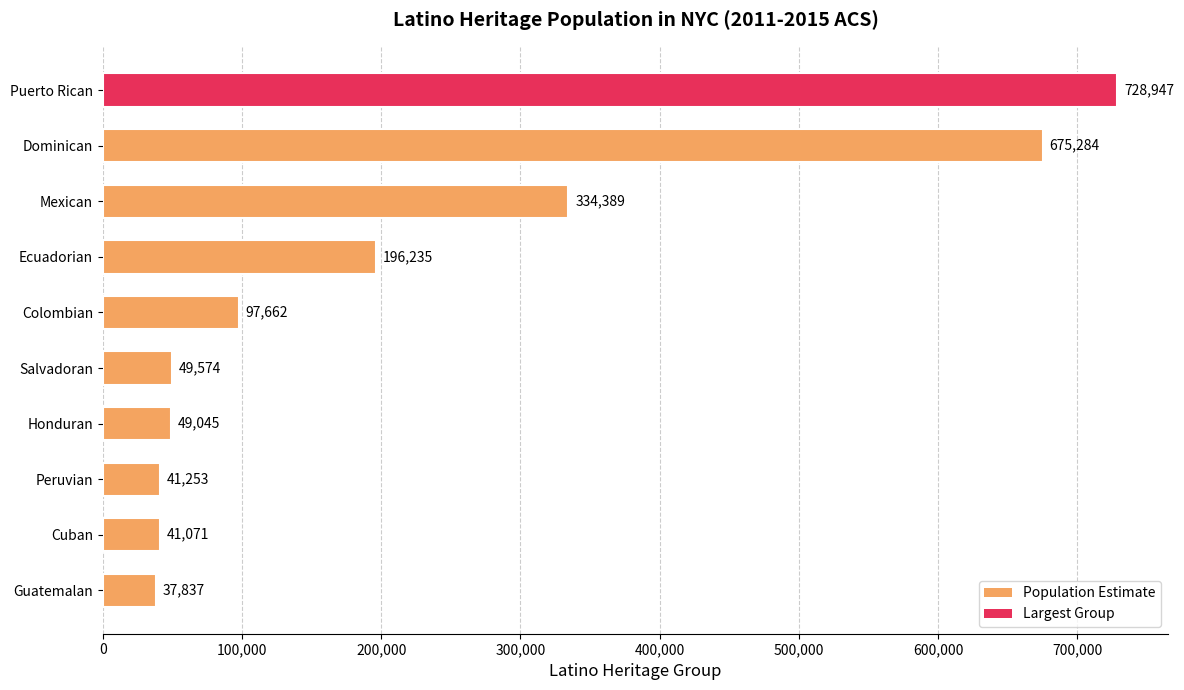

What is the smallest value displayed?

37837